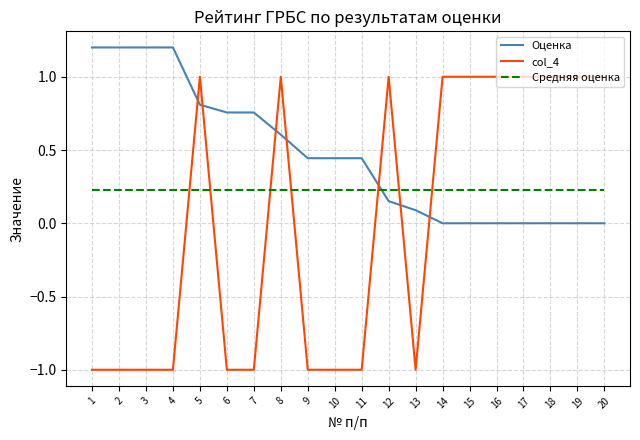

Is it true that Оценка equals 0.6 at 11?

False